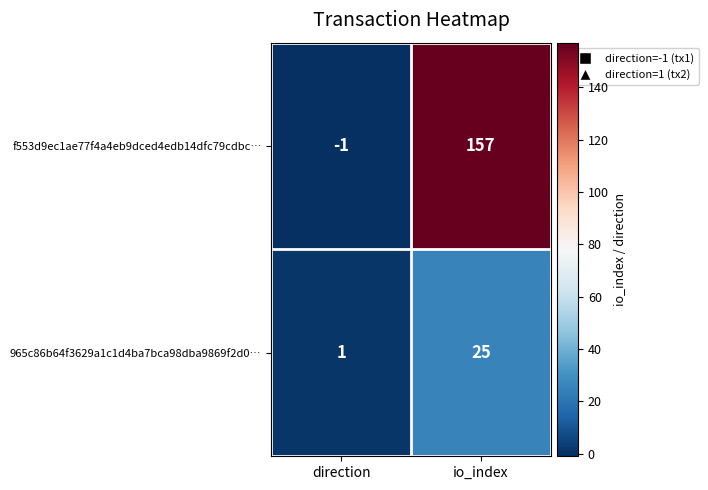

How many series are shown in this chart?

2